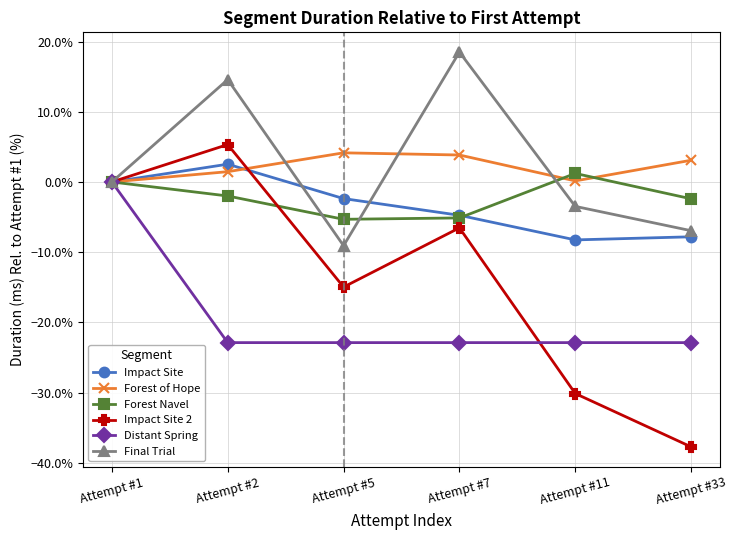

What is the spread (max minus min) of values at Attempt #33?

40.8